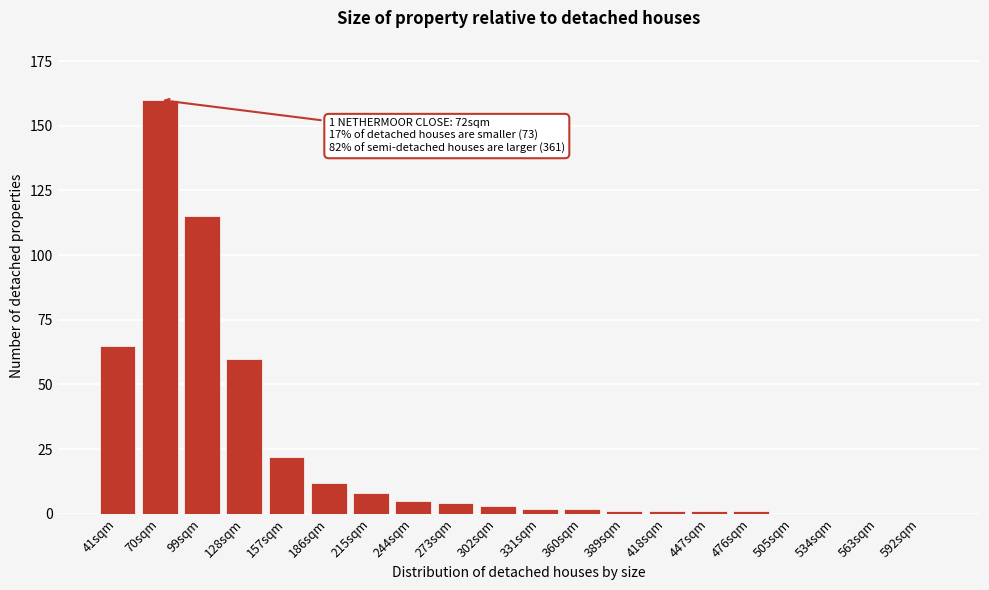

Reading left to right, what are all the values shown in this chart?

41sqm=65	70sqm=160	99sqm=115	128sqm=60	157sqm=22	186sqm=12	215sqm=8	244sqm=5	273sqm=4	302sqm=3	331sqm=2	360sqm=2	389sqm=1	418sqm=1	447sqm=1	476sqm=1	505sqm=0	534sqm=0	563sqm=0	592sqm=0